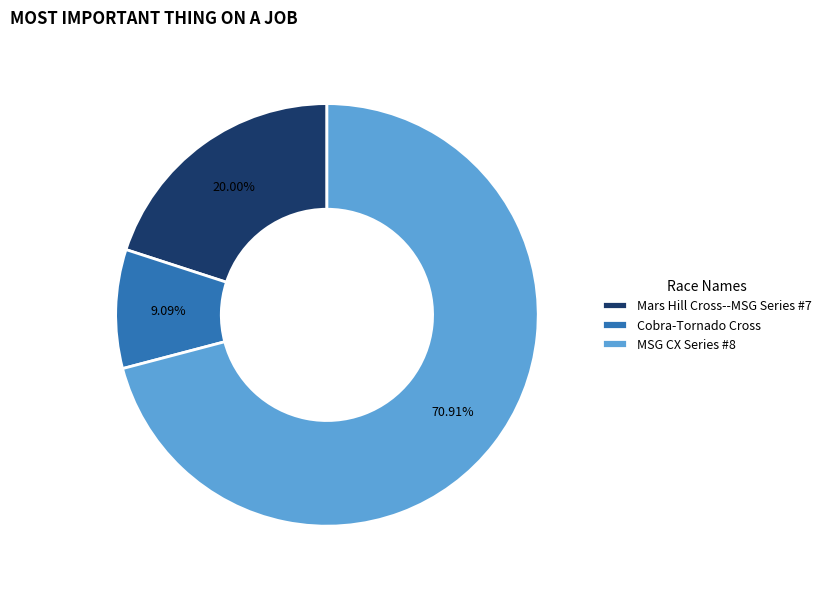

What percentage is the MSG CX Series #8 slice, to the nearest percent?

71%